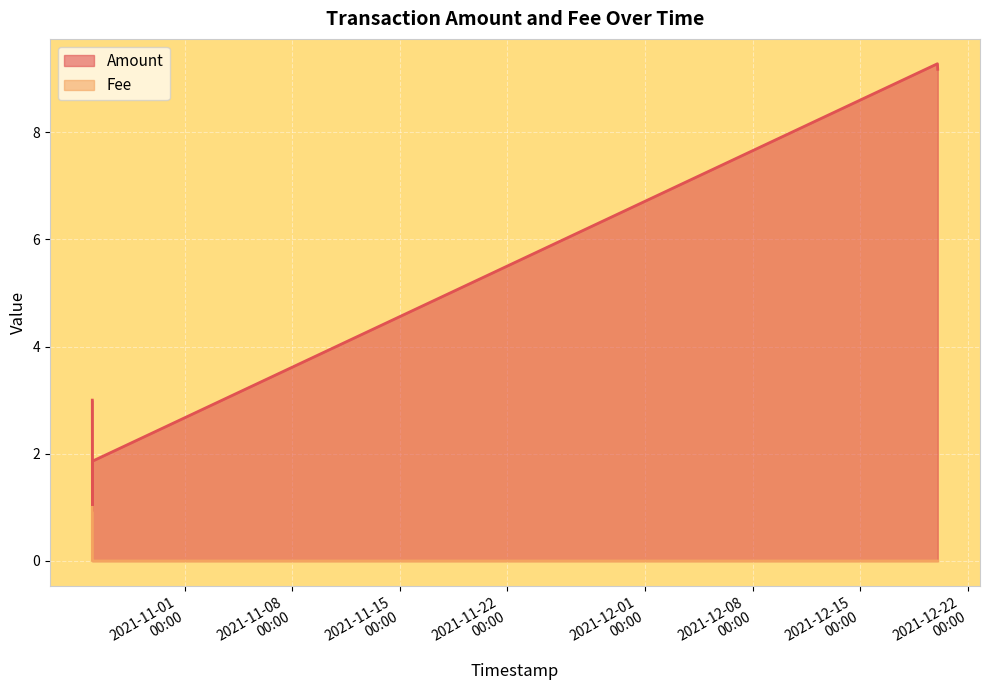

What is the highest value of the Amount series?

9.3